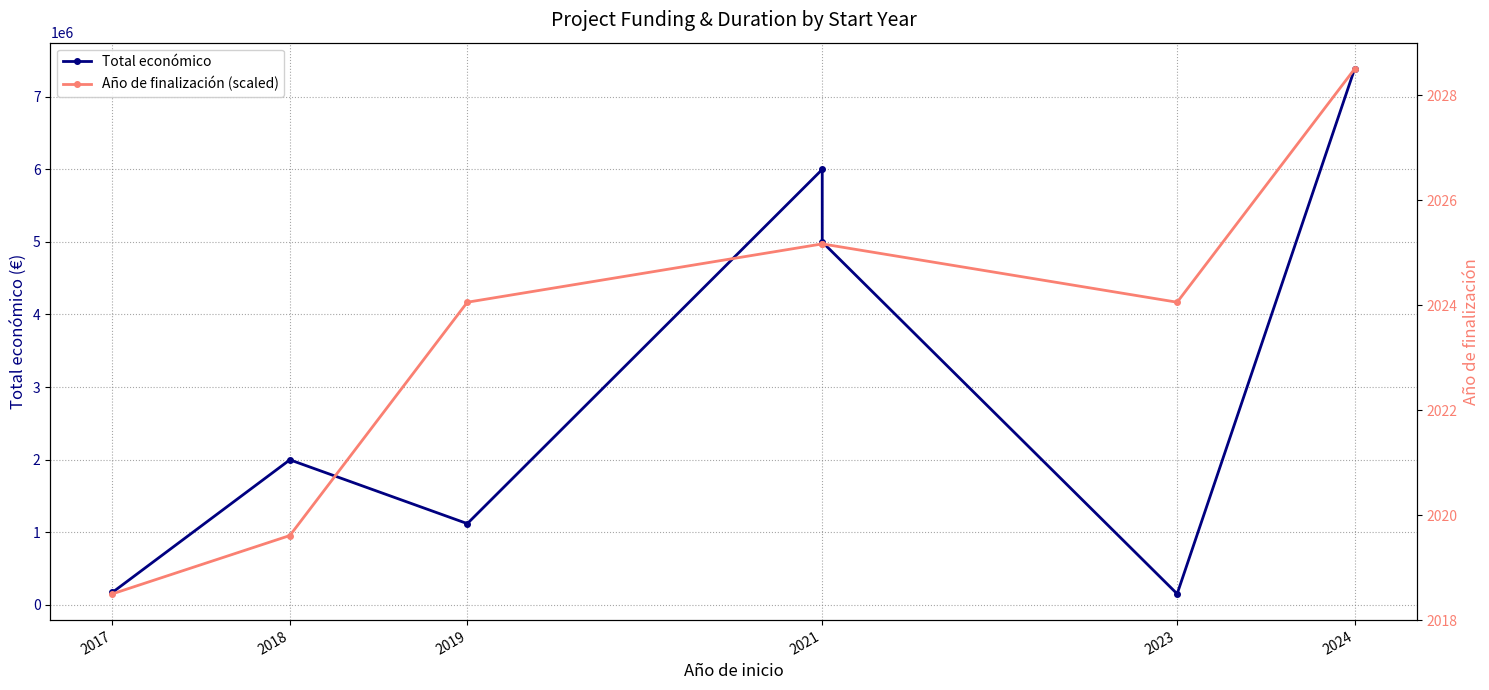

What is the value of the Año de finalización (scaled) point at the 1st from the left?

150000